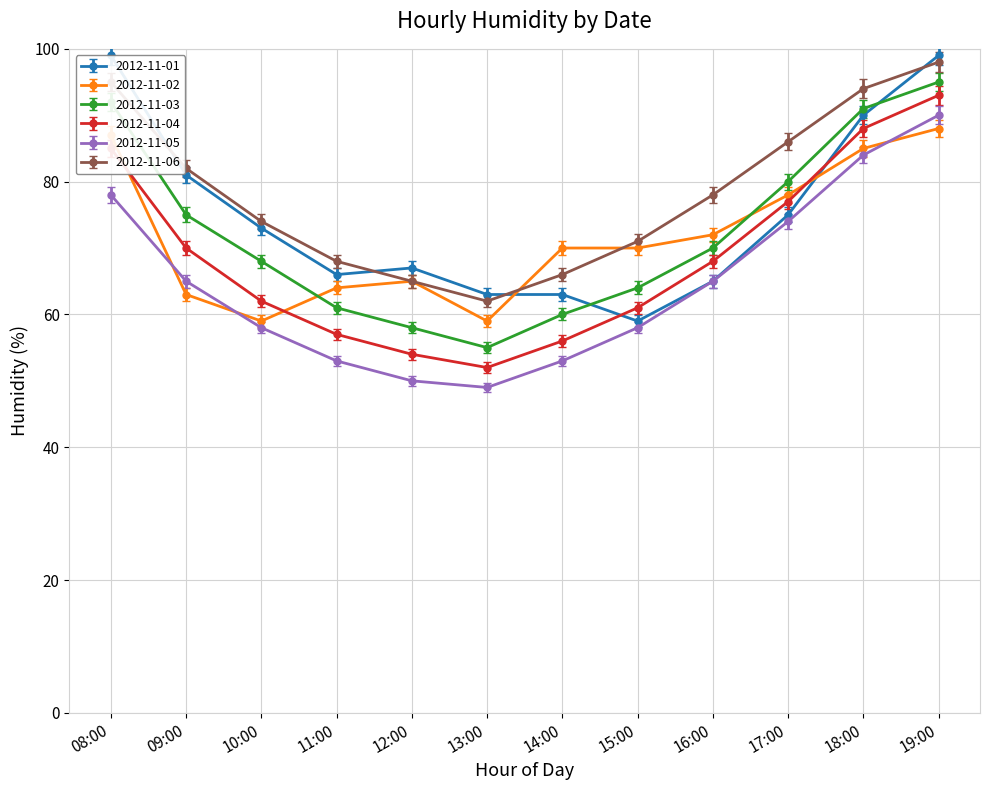

What is the label of the 3rd point from the left?

10:00